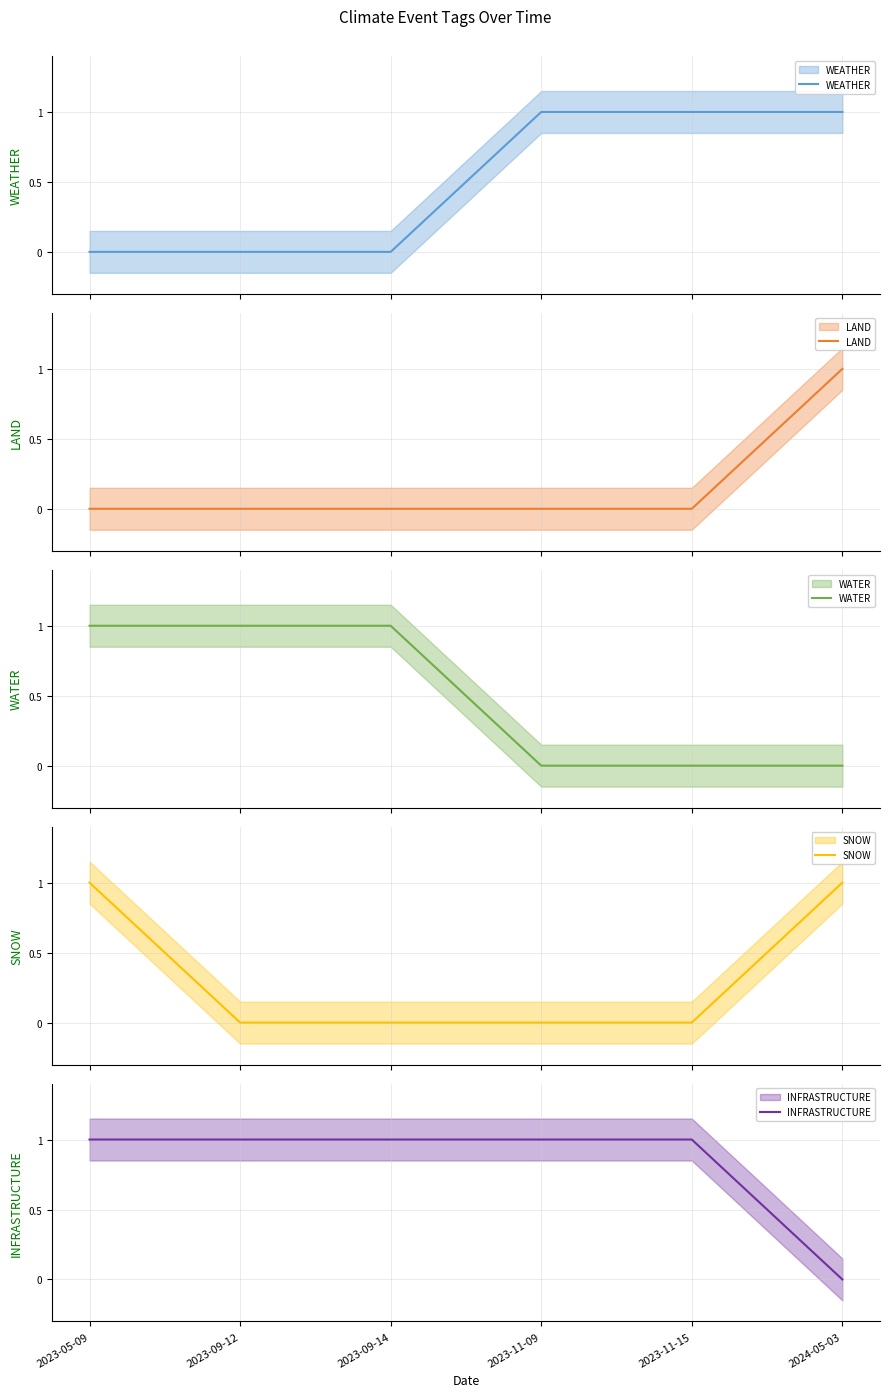

How many series are shown in this chart?

5